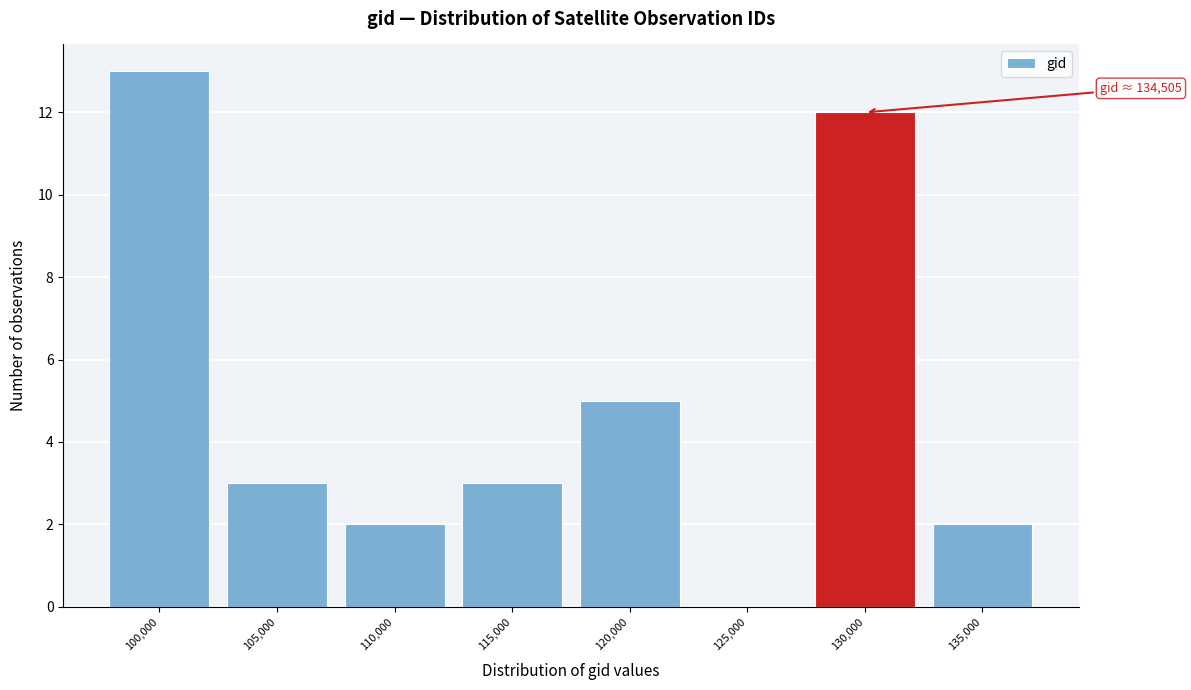

Reading left to right, list all the values displayed in this chart.

100,000=13	105,000=3	110,000=2	115,000=3	120,000=5	125,000=0	130,000=12	135,000=2